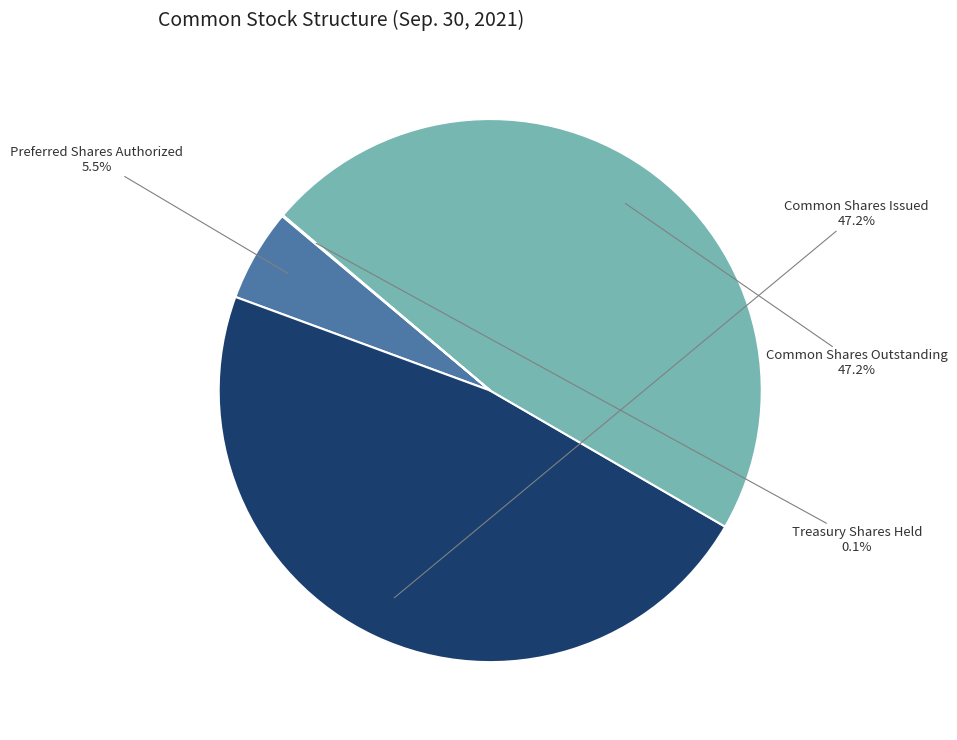

Which has a higher value, Preferred Shares Authorized or Common Shares Outstanding?

Common Shares Outstanding